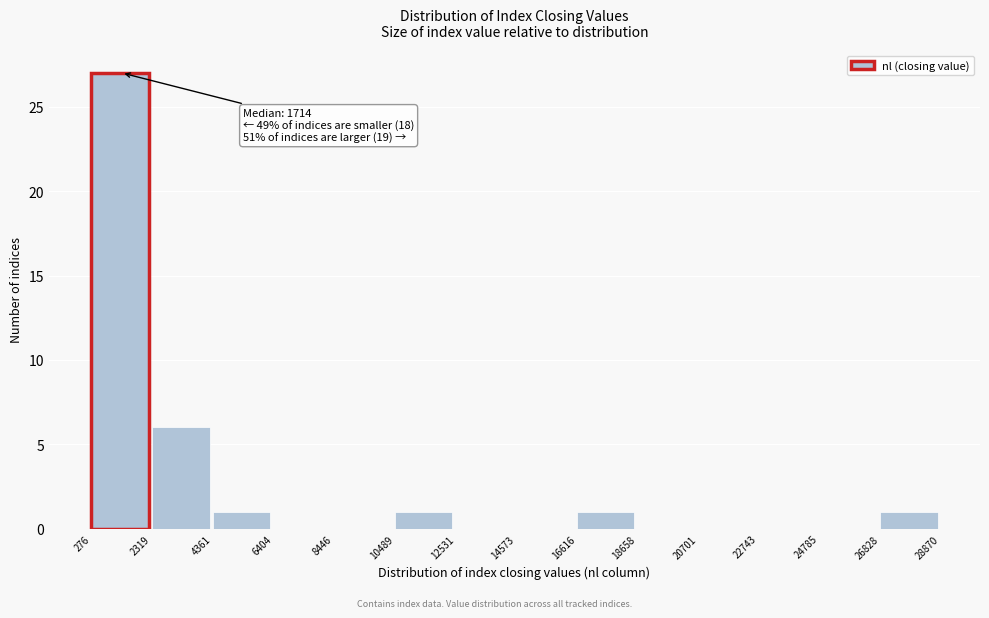

Which range on the x-axis has the tallest bar?

276 to 2319